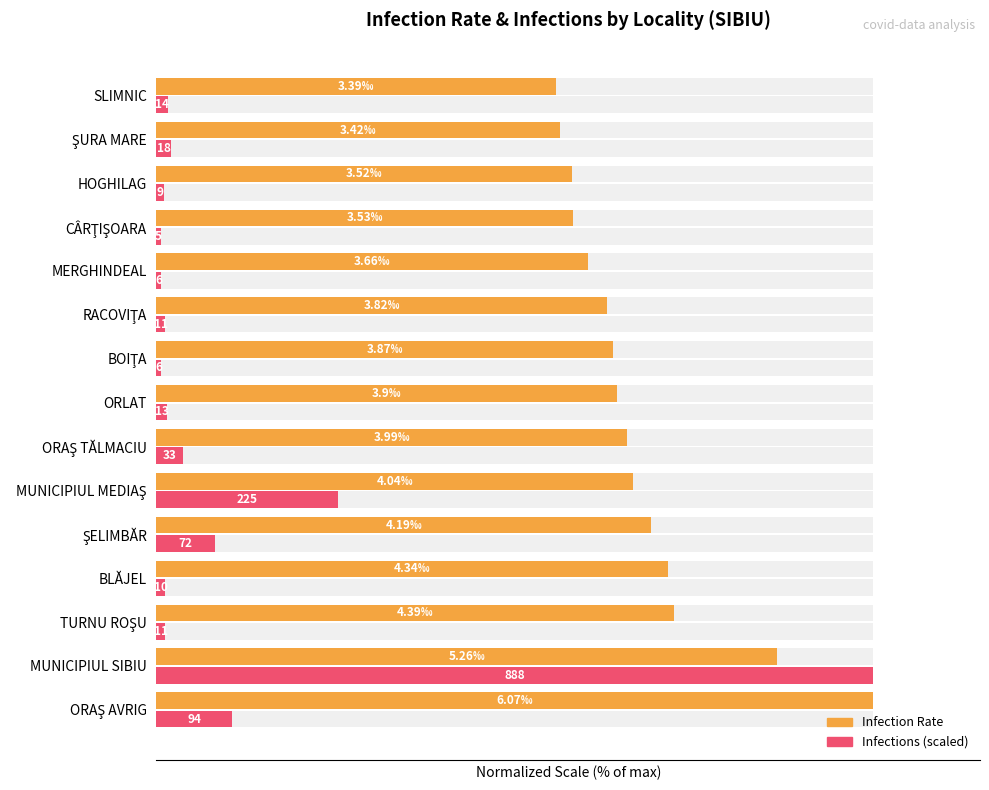

What are all the series names shown in the legend?

Infection Rate, Infections (scaled)